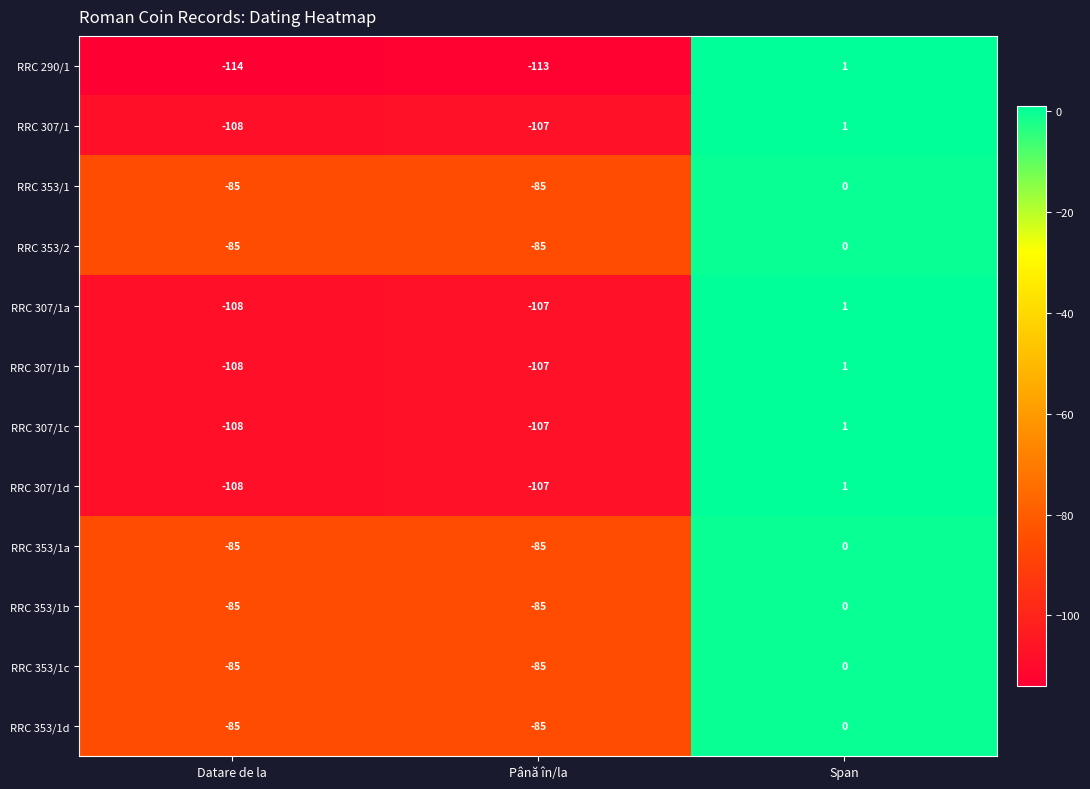

What is the difference between the maximum and minimum values in the RRC 353/1d series?

85